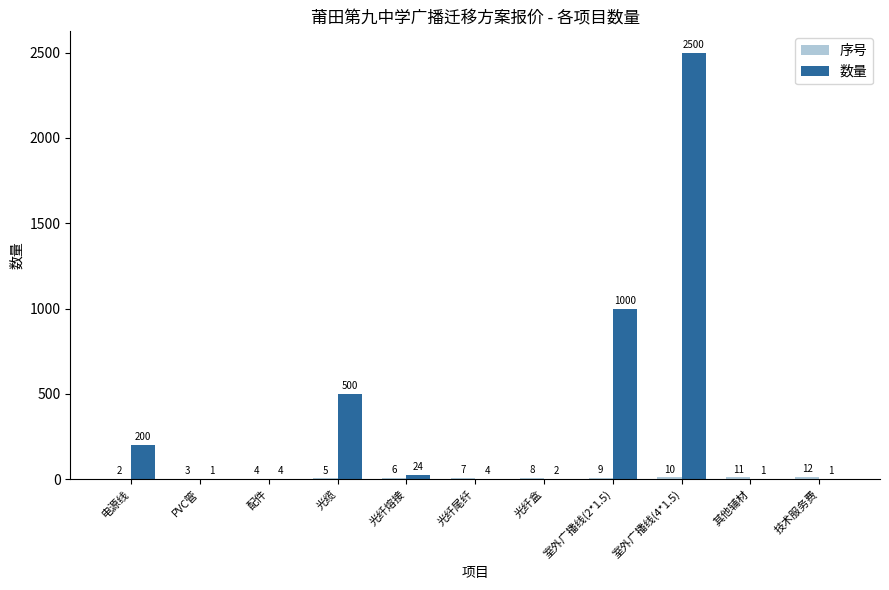

True or false: 数量 has a value of 2500 at 室外广播线(4*1.5).

True